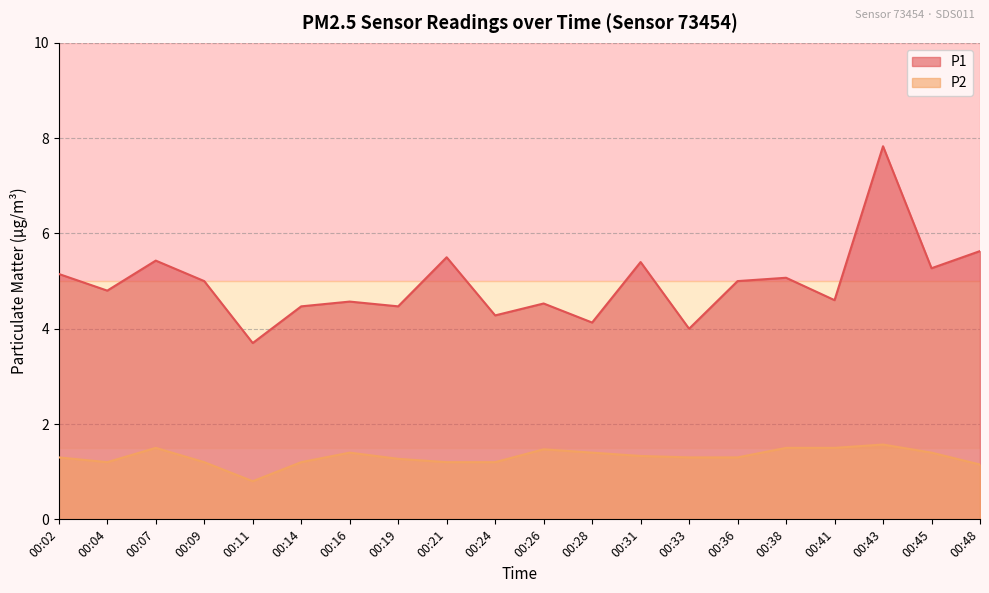

How many interior local valleys does the P1 series have?

8